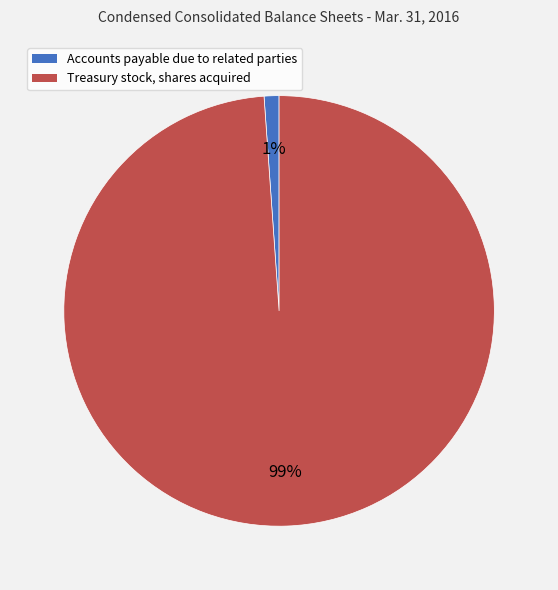

Is the sum of Accounts payable due to related parties and Treasury stock, shares acquired greater than half?

Yes